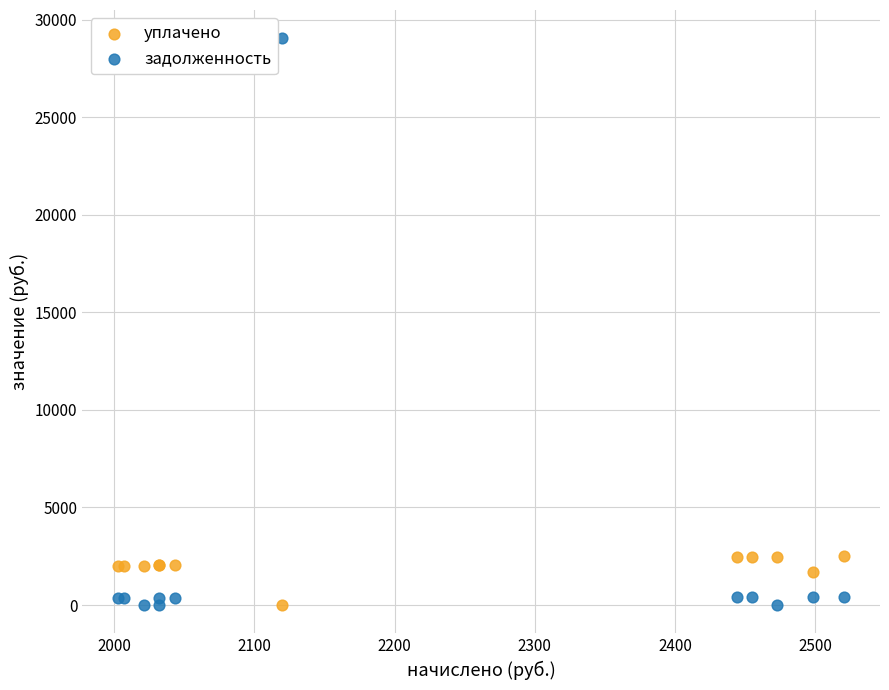

Which series reaches the maximum Y coordinate?

задолженность